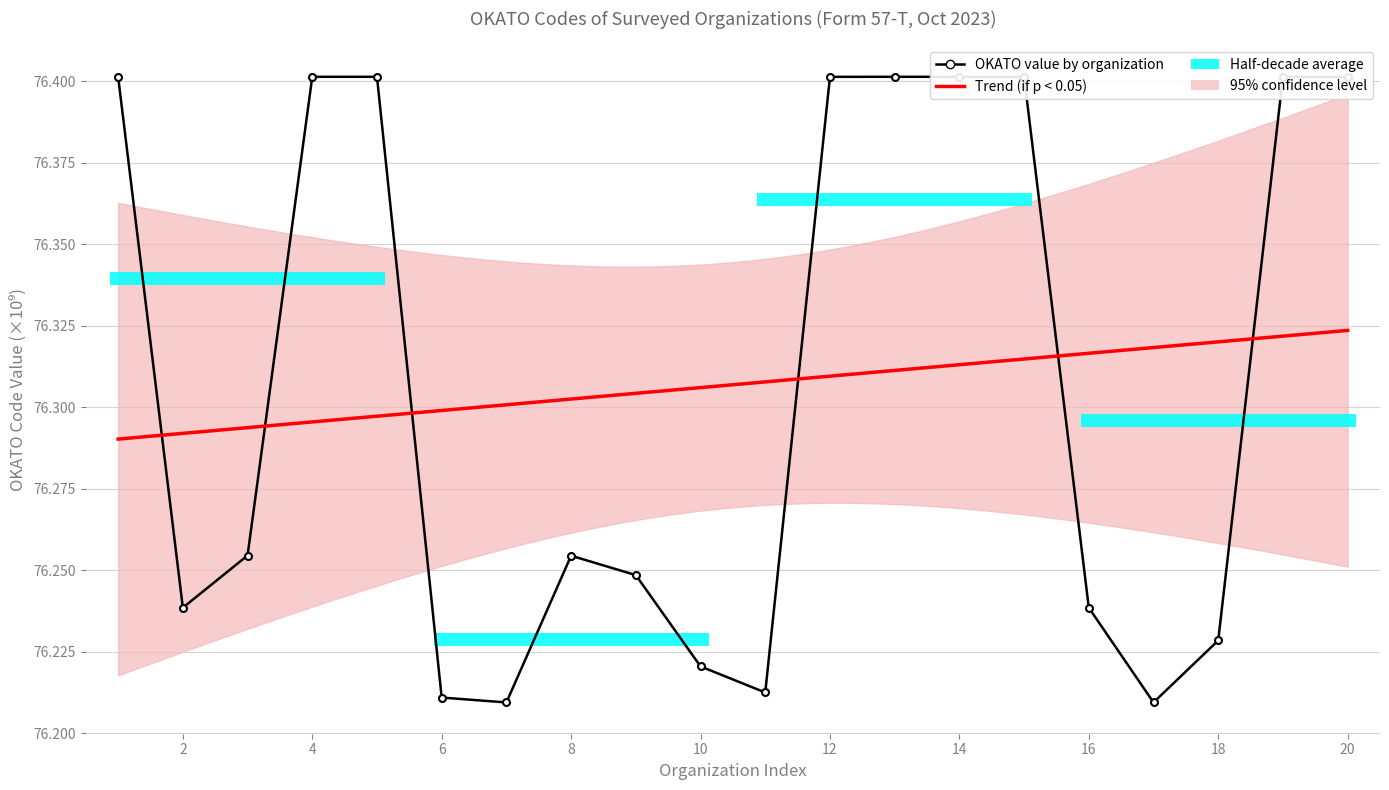

Rank the categories by value from lowest to highest.

7, 17, 6, 11, 10, 18, 2, 16, 9, 8, 3, 12, 1, 4, 5, 13, 14, 15, 19, 20